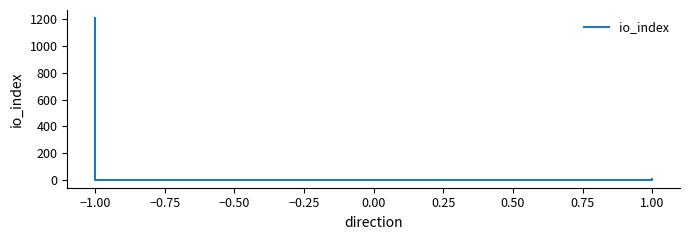

What is the sum of all values?

1218